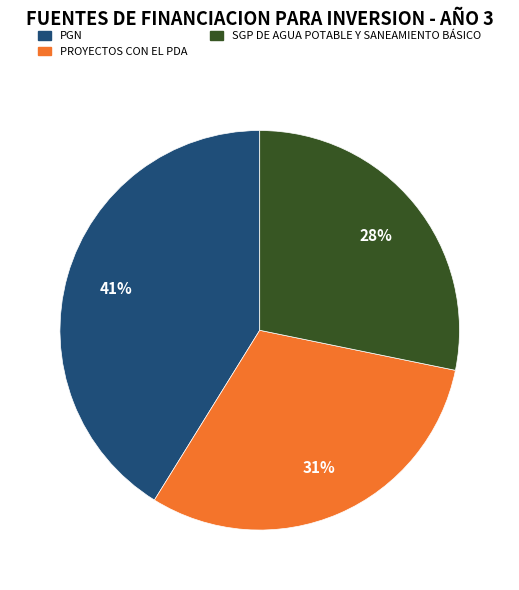

Does any single category account for the majority?

No